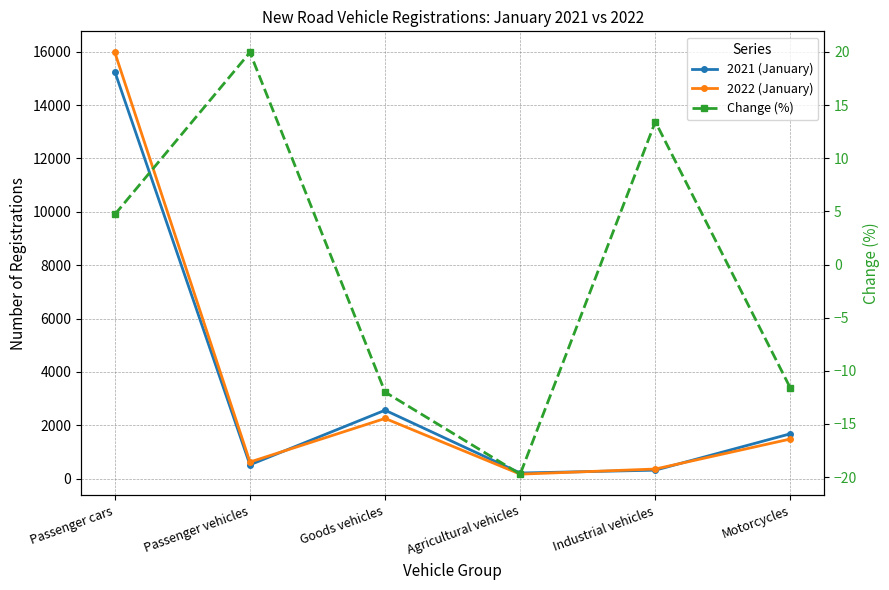

What is the value of the Change (%) point at the 1st from the left?

4.7